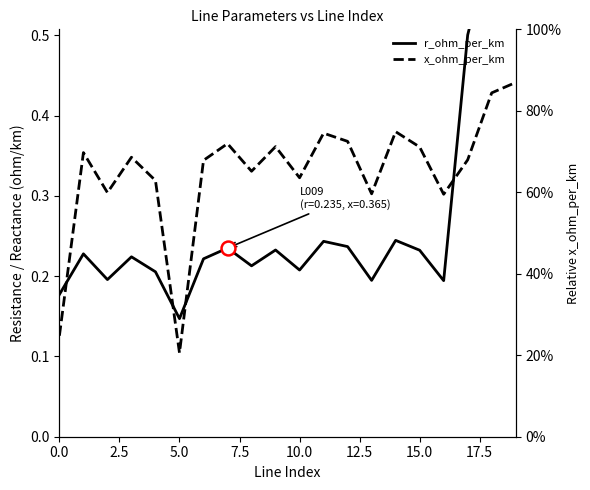

What is the label of the 13th point from the left?

12